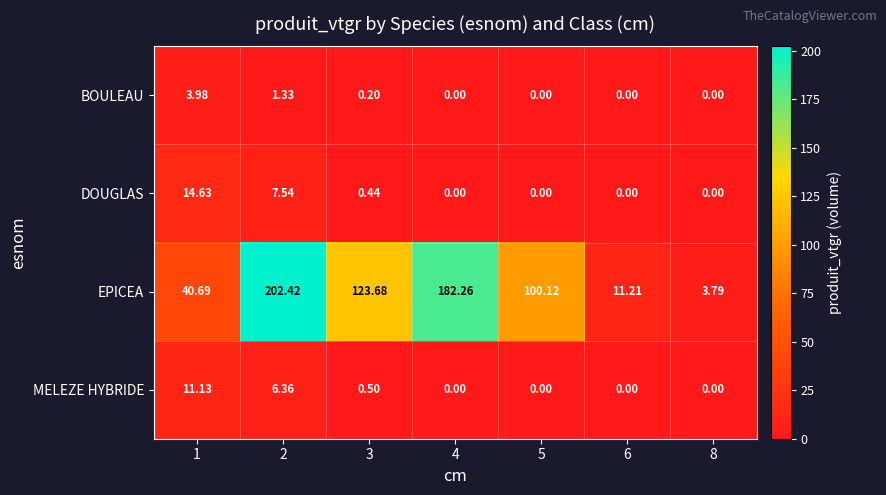

List the series in order of their peak value, lowest first.

BOULEAU, MELEZE HYBRIDE, DOUGLAS, EPICEA